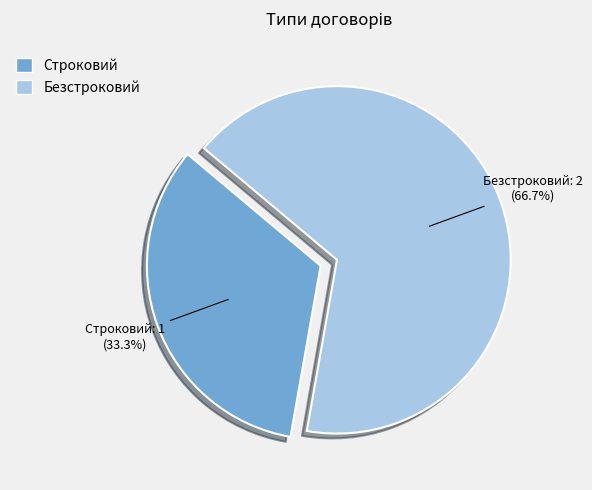

Which category has the smallest portion of the pie?

Строковий